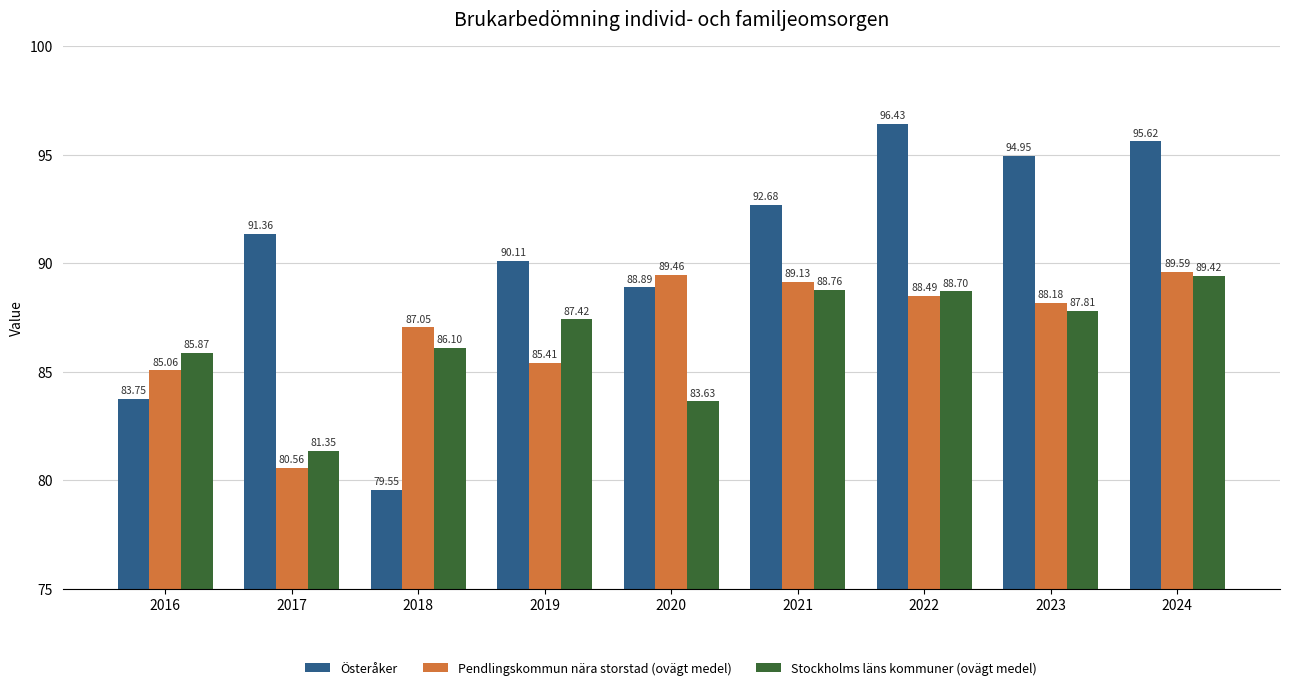

Does the chart contain stacked bars?

No